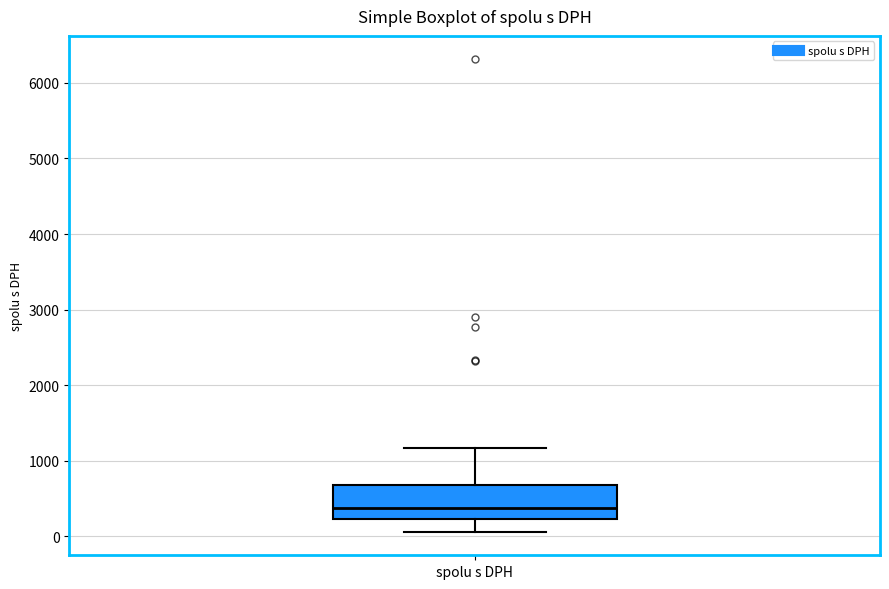

Transcribe this box plot: give where the median line is, the range the box spans, and where the two whiskers end, as read against the y-axis. The values are not printed on the chart, so give them approximately, as read against the axis.

median 400, box 200 to 700, whiskers 100 to 1200